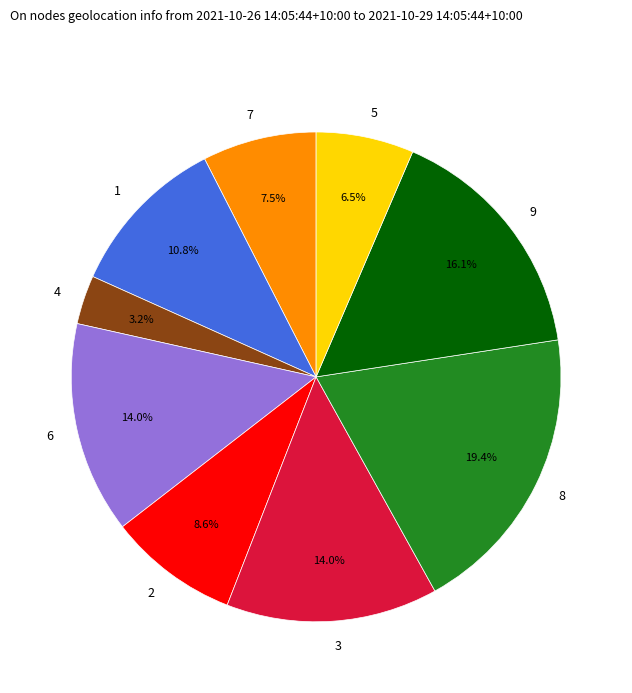

Which has a higher value, 2 or 8?

8